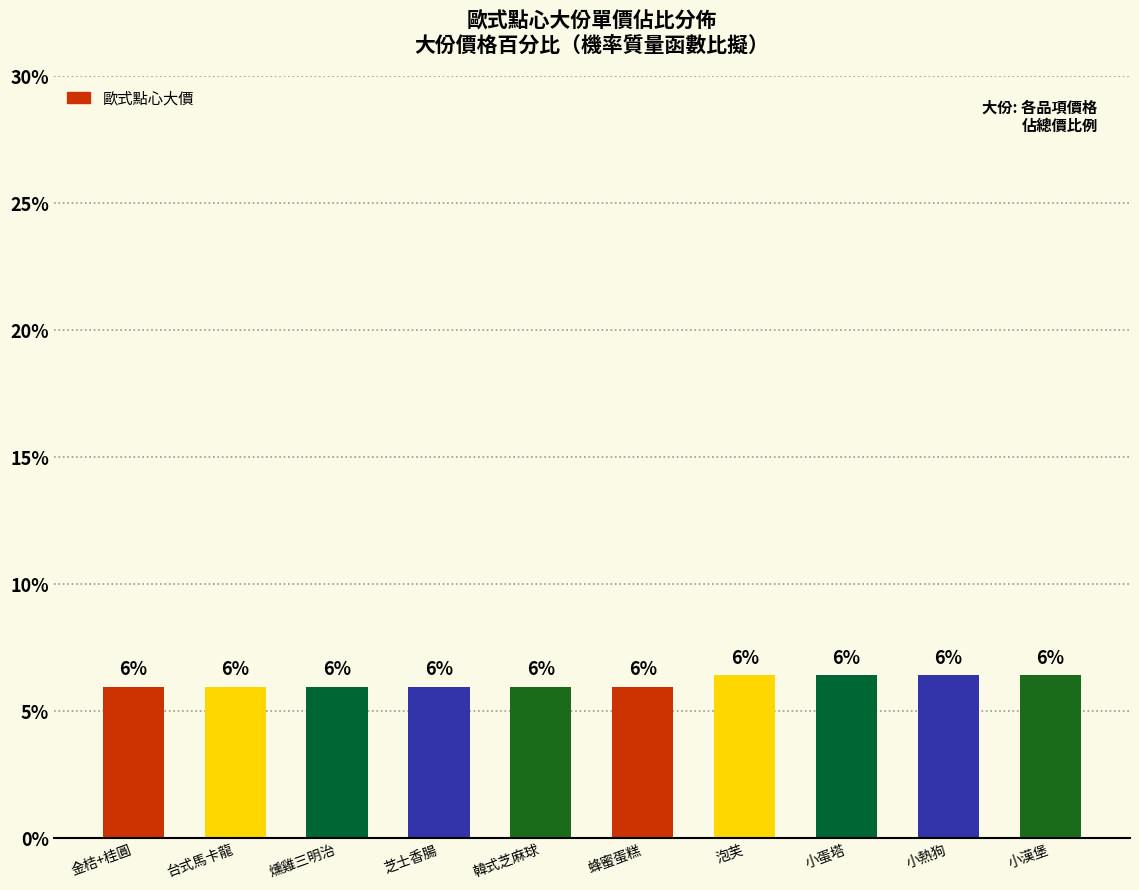

What is the label of the 5th bar from the right?

蜂蜜蛋糕